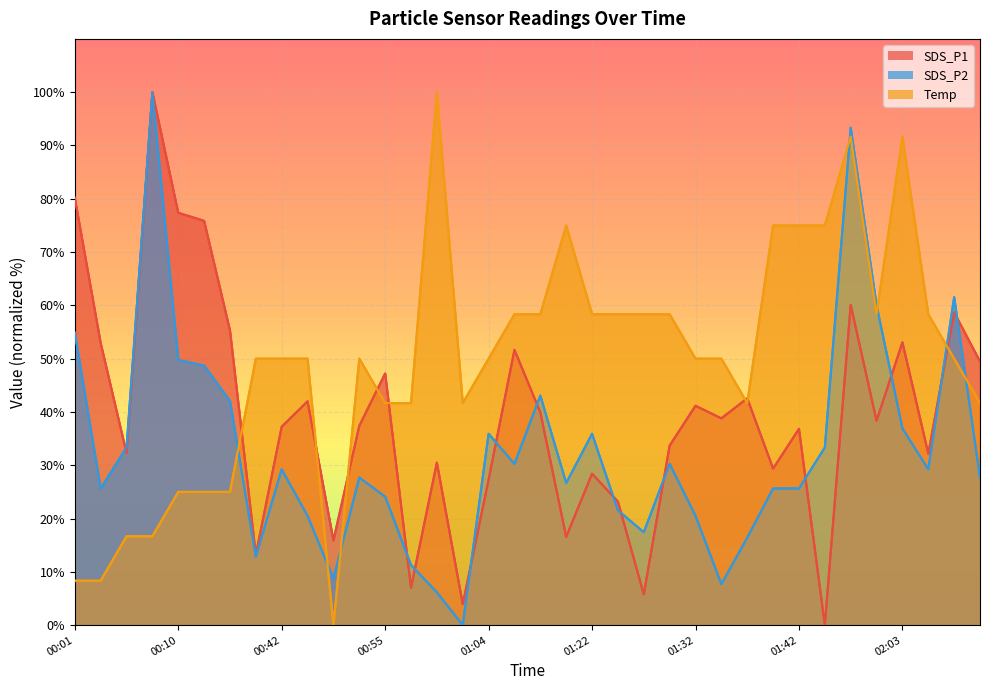

At which label does SDS_P2 first exceed 29?

00:01